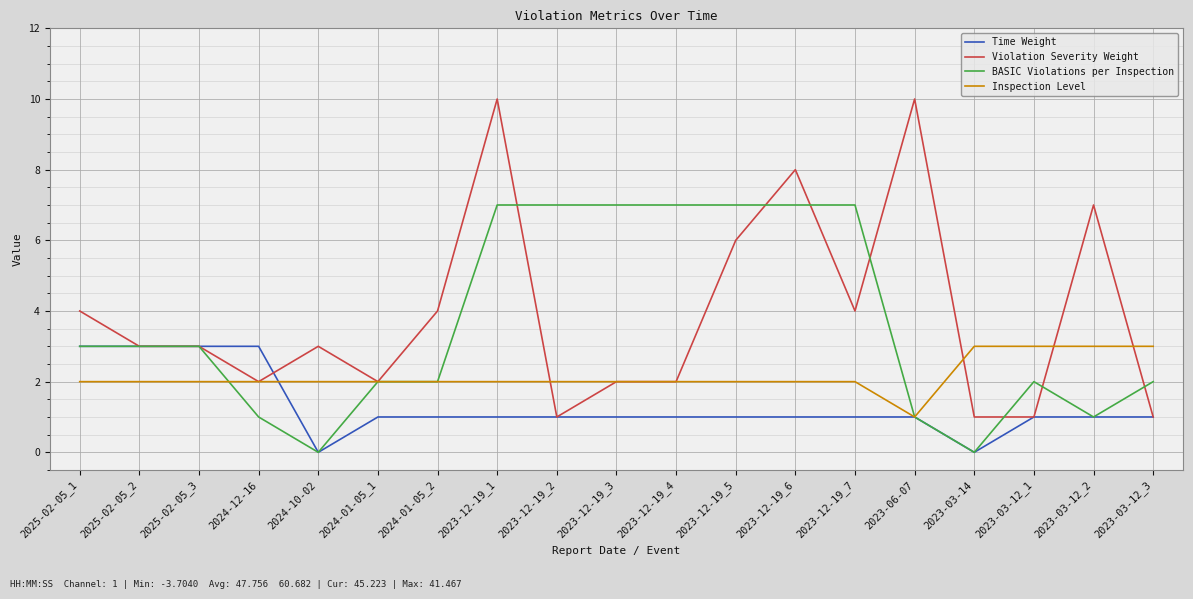

What is the highest value of the BASIC Violations per Inspection series?

7